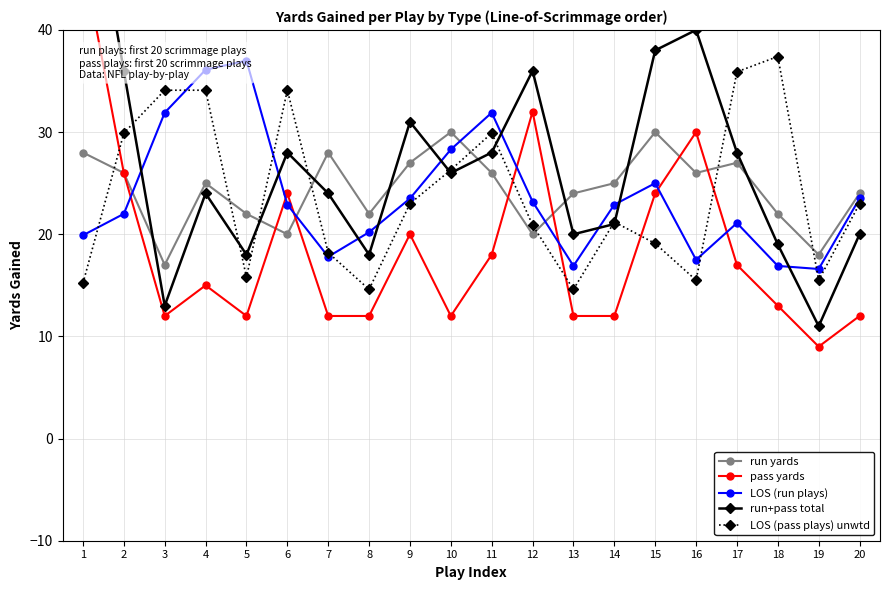

What is the sum of all pass yards values?

371.0